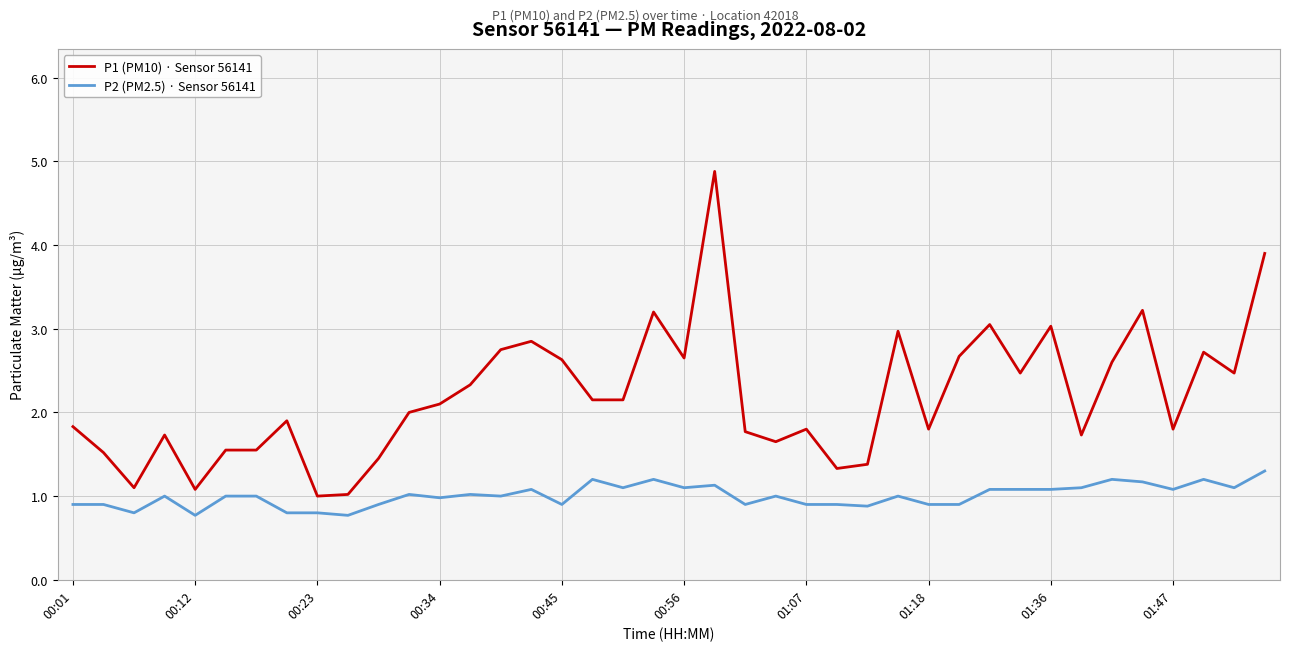

Which series has the largest range (max minus min)?

P1 (PM10) · Sensor 56141